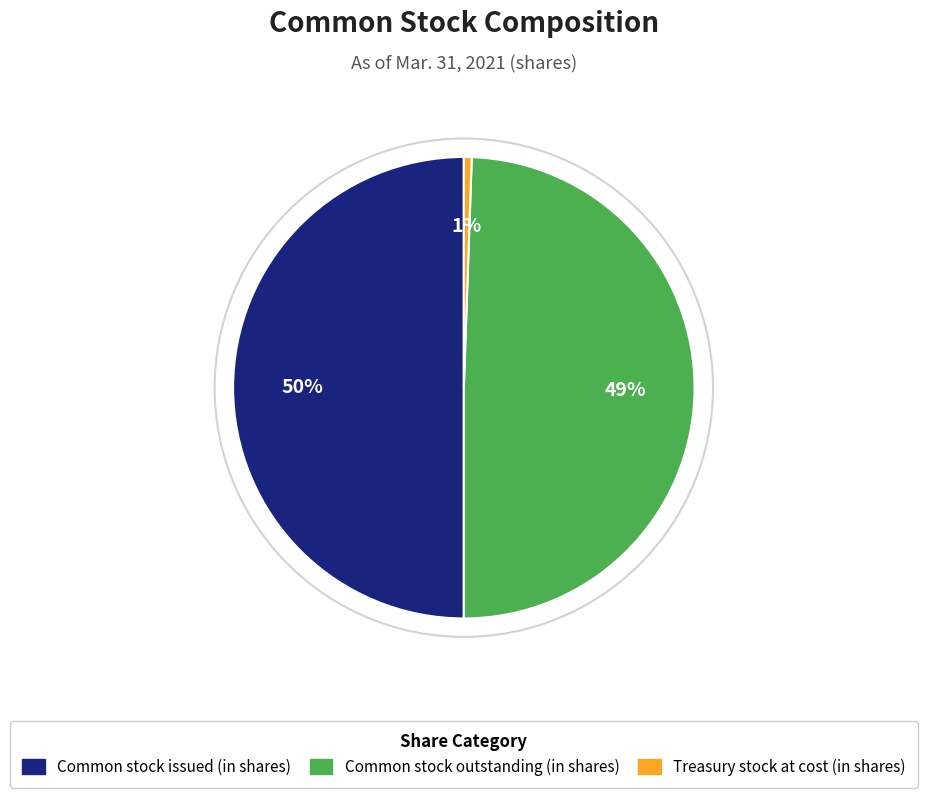

How many slices are in this pie chart?

3